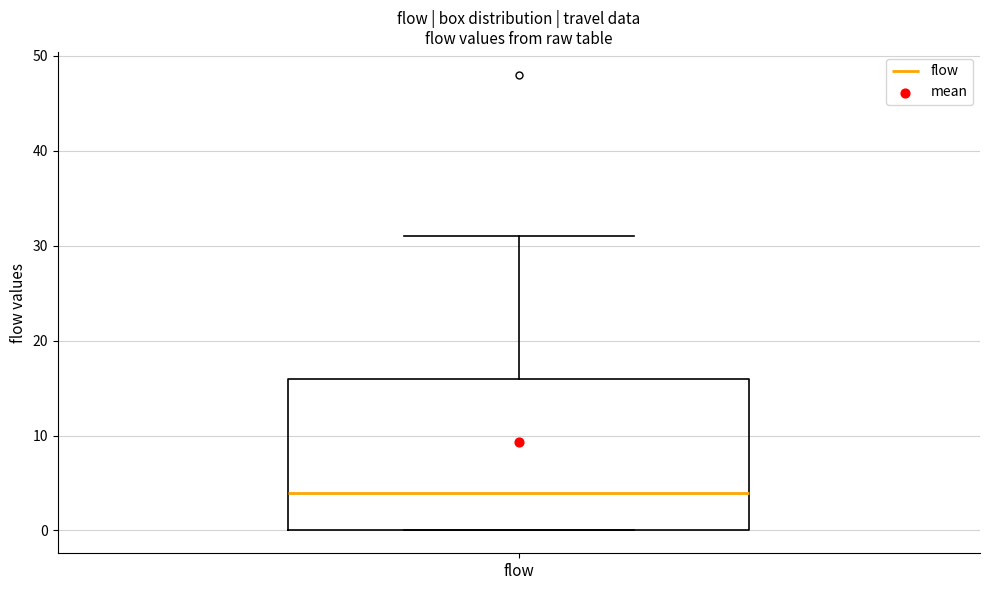

Transcribe this box plot: give where the median line is, the range the box spans, and where the two whiskers end, as read against the y-axis. The values are not printed on the chart, so give them approximately, as read against the axis.

median 4, box 0 to 16, whiskers 0 to 31